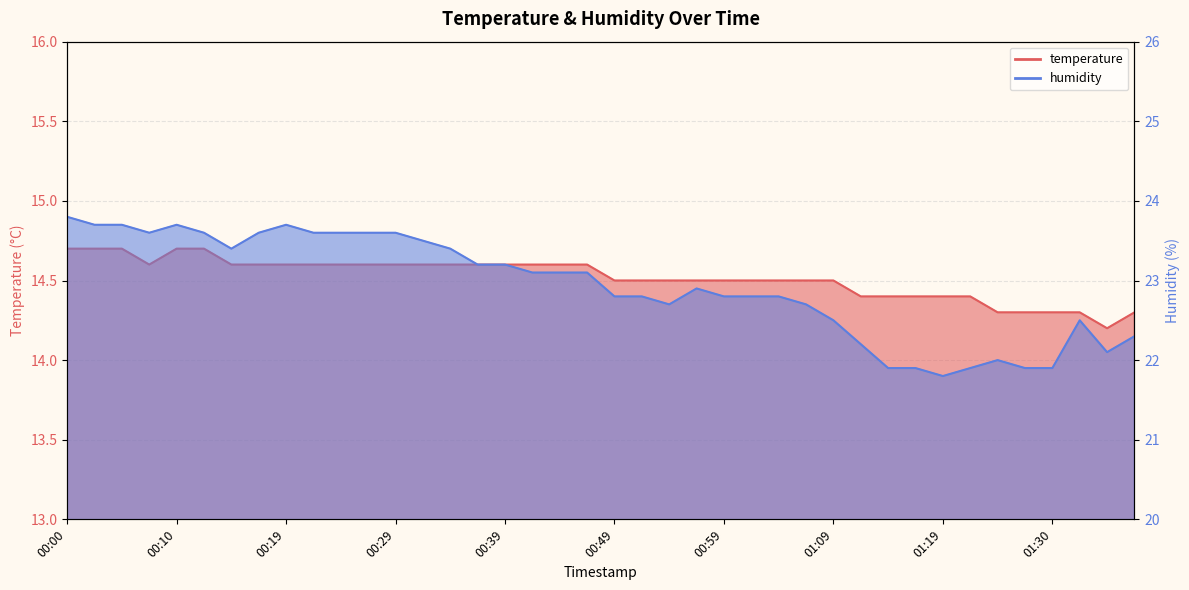

What is the difference between the maximum and minimum values in the humidity series?

2.0